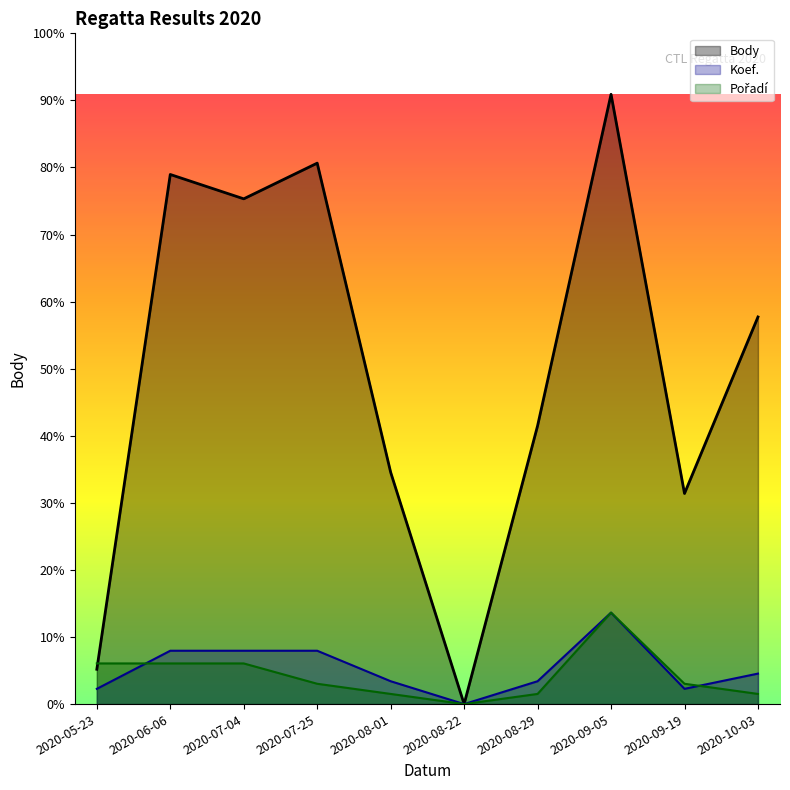

Reading left to right, transcribe all the data shown in this chart.

Body: 2020-05-23=396.0	2020-06-06=6025.0	2020-07-04=5748.0	2020-07-25=6154.0	2020-08-01=2637.0	2020-08-22=0.0	2020-08-29=3166.0	2020-09-05=6937.0	2020-09-19=2396.0	2020-10-03=4404.0
Koef.: 2020-05-23=173.4	2020-06-06=607.0	2020-07-04=607.0	2020-07-25=607.0	2020-08-01=260.1	2020-08-22=0.0	2020-08-29=260.1	2020-09-05=1040.5	2020-09-19=173.4	2020-10-03=346.9
Pořadí: 2020-05-23=462.5	2020-06-06=462.5	2020-07-04=462.5	2020-07-25=231.2	2020-08-01=115.6	2020-08-22=0.0	2020-08-29=115.6	2020-09-05=1040.5	2020-09-19=231.2	2020-10-03=115.6